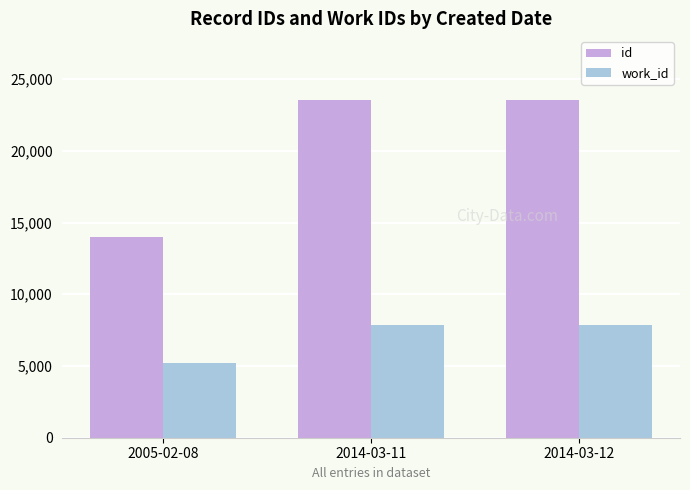

What is the total value across all series at 2014-03-12?

31409